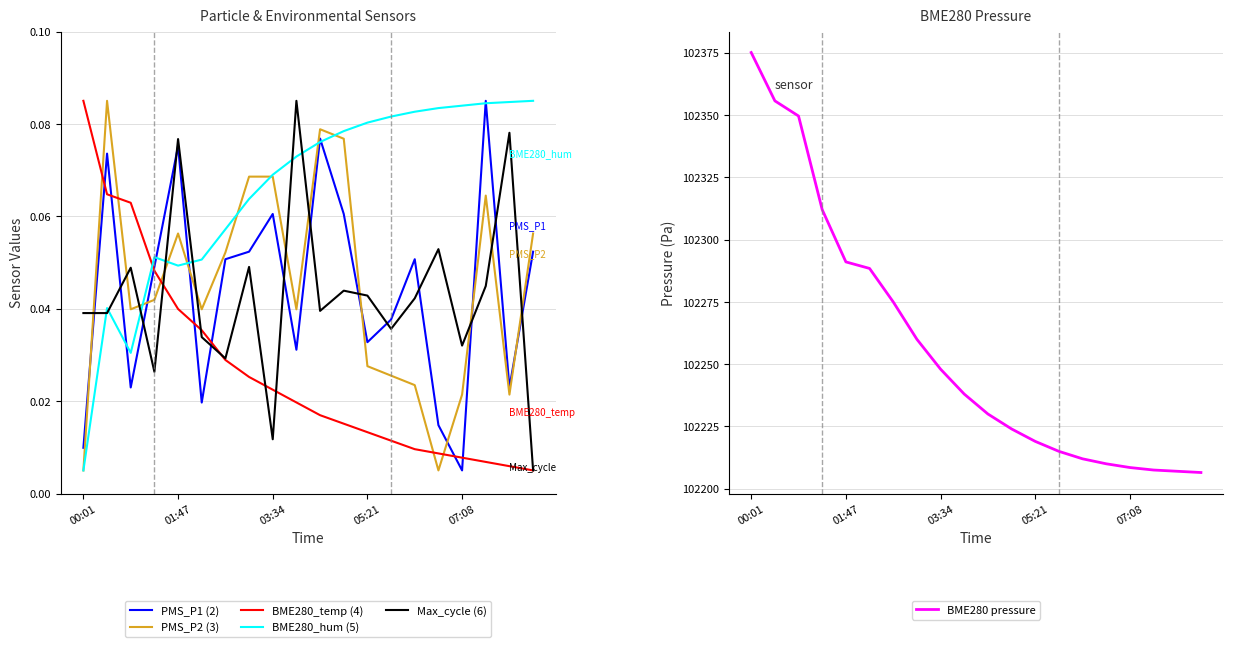

What is the difference between the second highest and second lowest values in the PMS_P2 (3) series?

0.1